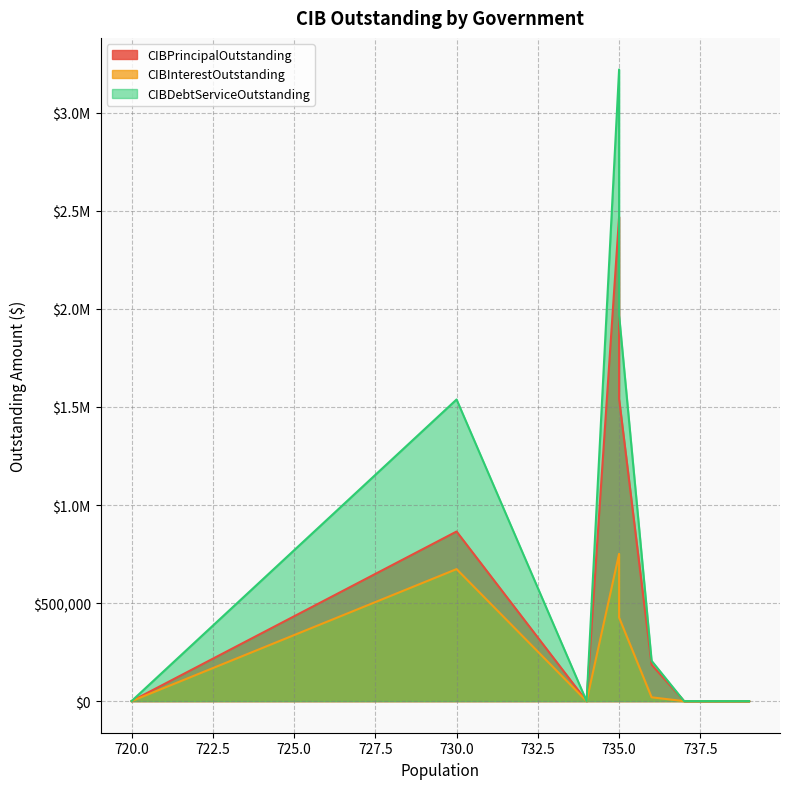

The CIBInterestOutstanding series shows 673294.3 at Joaquin. True or false?

True